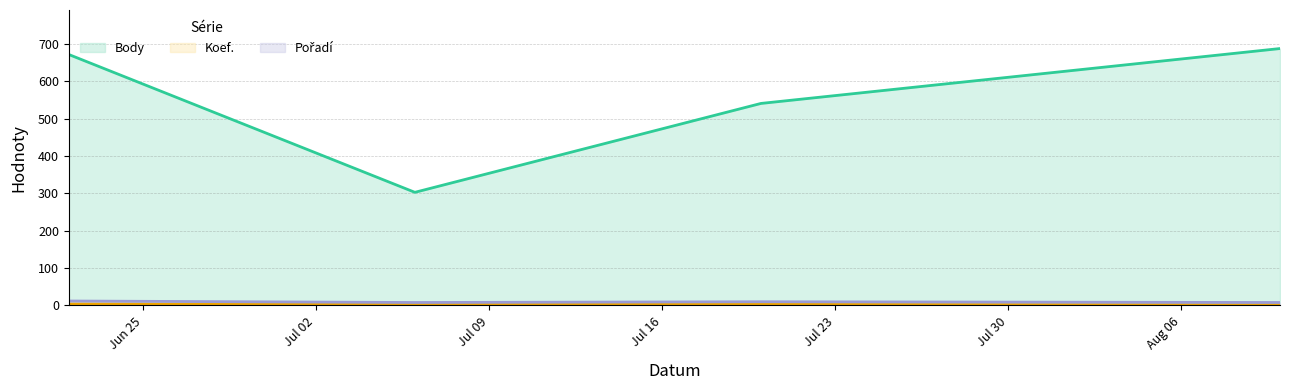

What is the difference between the maximum and minimum values in the Pořadí series?

4